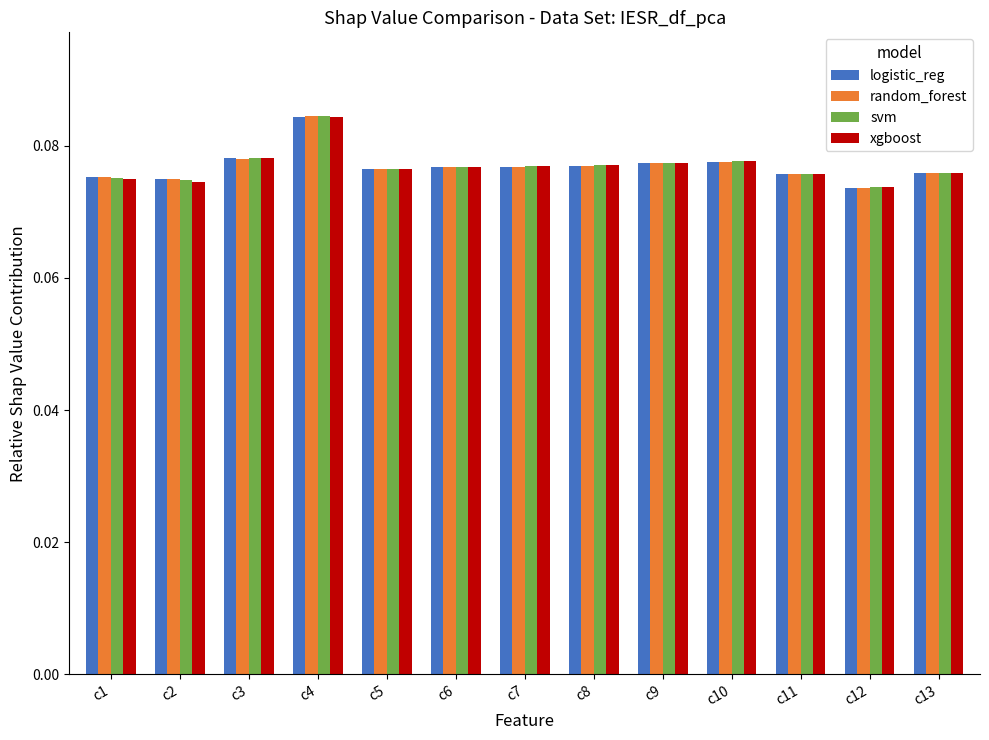

At which category does the chart reach its peak across all series?

c4